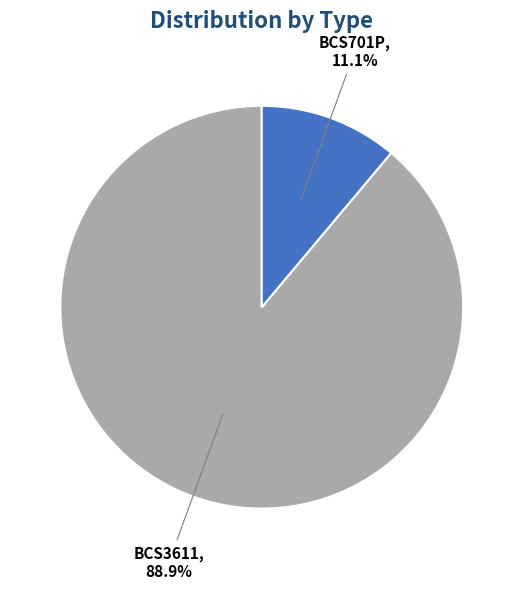

To the nearest percent, what is the average slice percentage?

50%